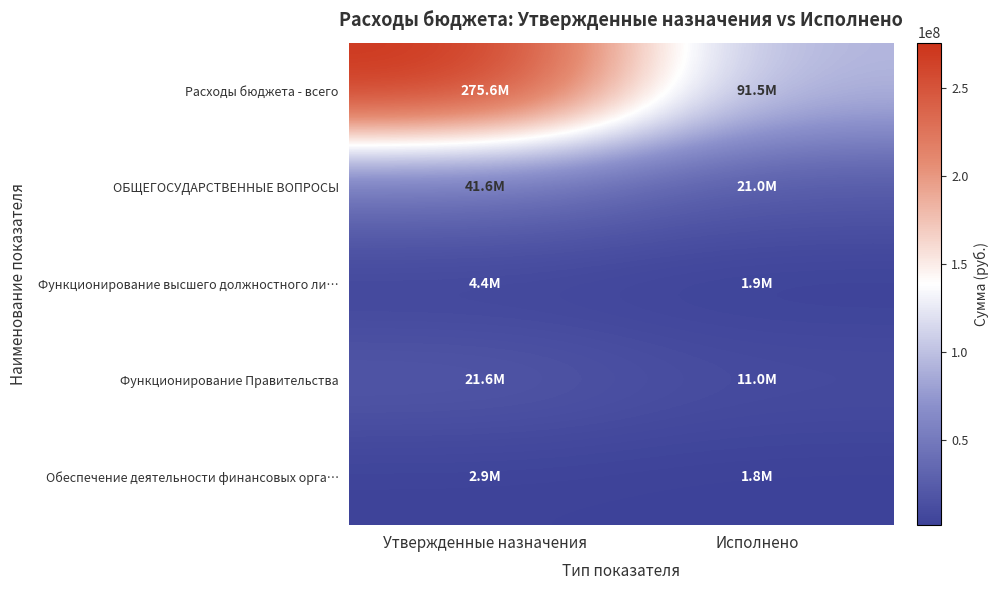

What is the total value across all series at Утвержденные назначения?

346109298.7